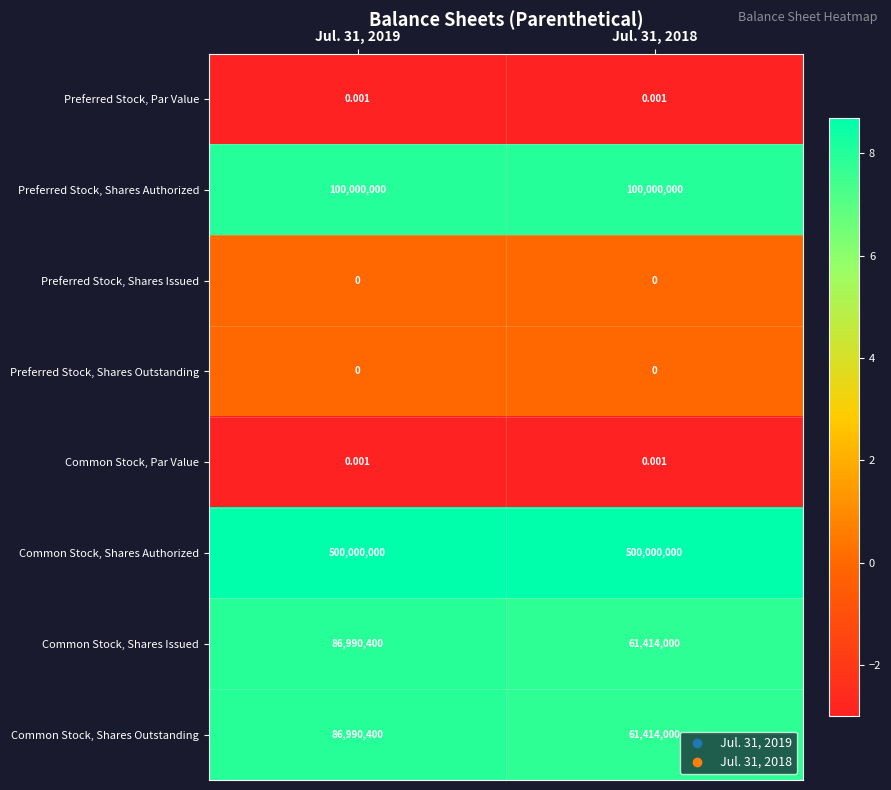

Which series has the largest total across all categories?

Common Stock, Shares Authorized